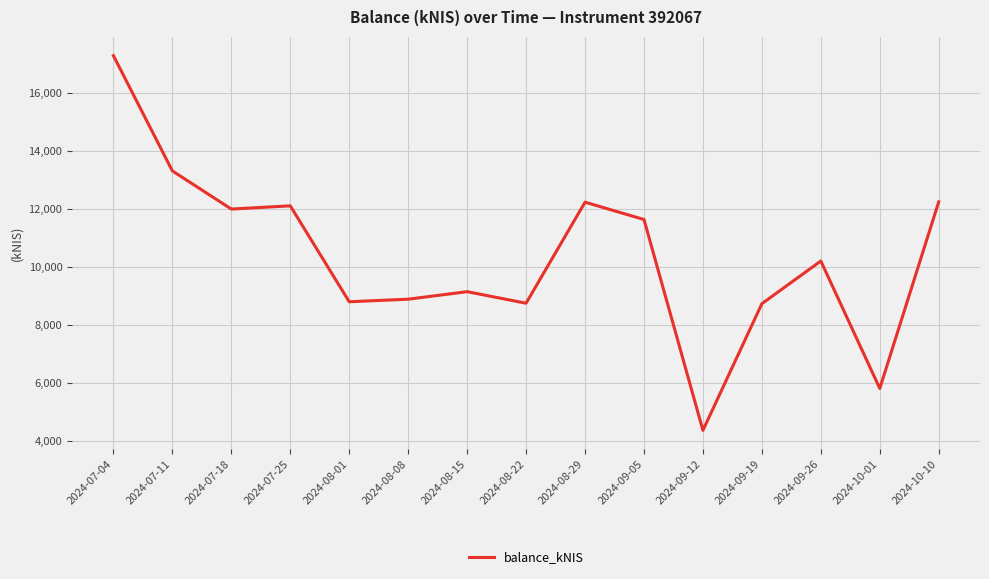

Approximately how many times larger is the value at 2024-07-18 compared to 2024-08-22?

1.4